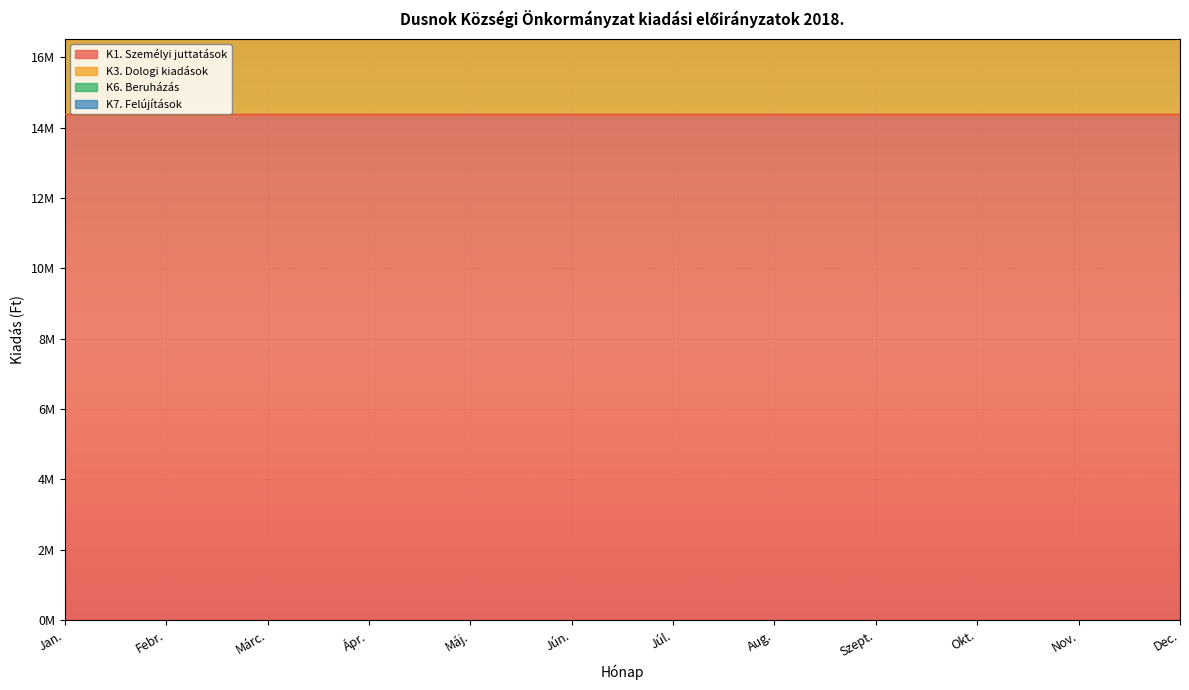

Reading left to right, list all the values displayed in this chart.

K1. Személyi juttatások: 14371007	14371007	14371007	14371007	14371007	14371007	14371007	14371007	14371007	14371007	14371007	14371010
K3. Dologi kiadások: 22618369	22618369	22618369	22618369	22618369	22618369	22618369	22618369	22618369	22618369	22618369	22618377
K6. Beruházás: 22618369	22618369	22618369	25299429	25299429	25299429	25299427	22618369	22618369	22618369	22618369	22618377
K7. Felújítások: 22618369	22618369	22618369	37139836	37139836	37139836	37139834	34458776	34458776	34458781	22618369	22618377